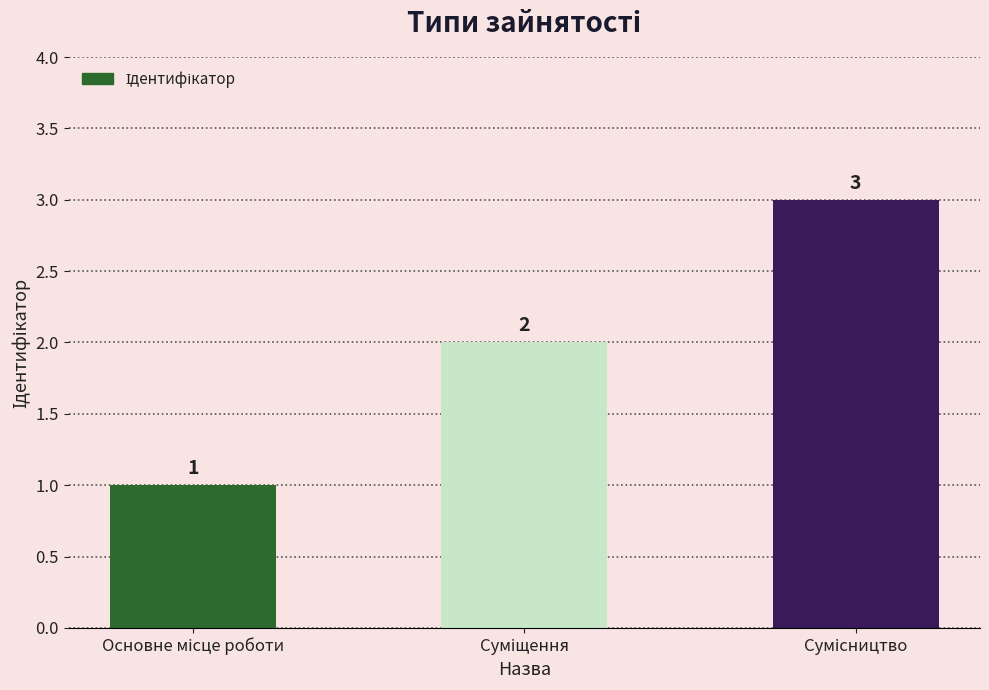

What is the value of the 3rd bar from the left?

3